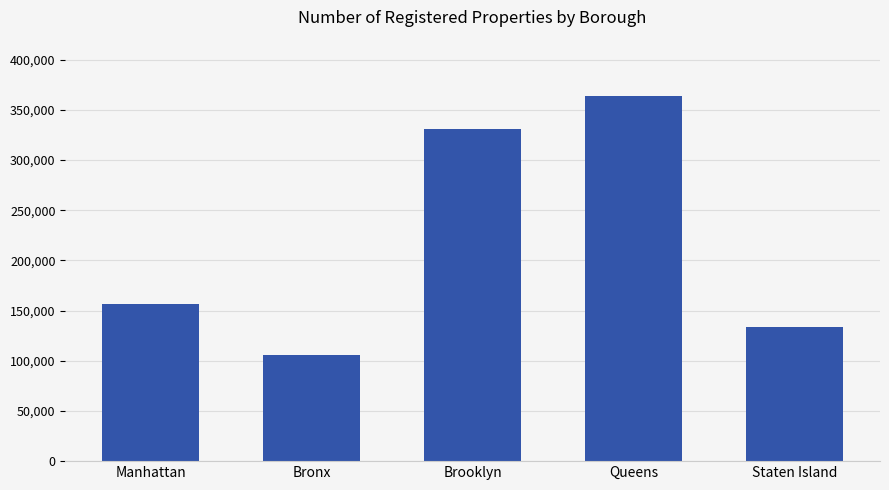

What is the change in value from Manhattan to Queens?

+206994